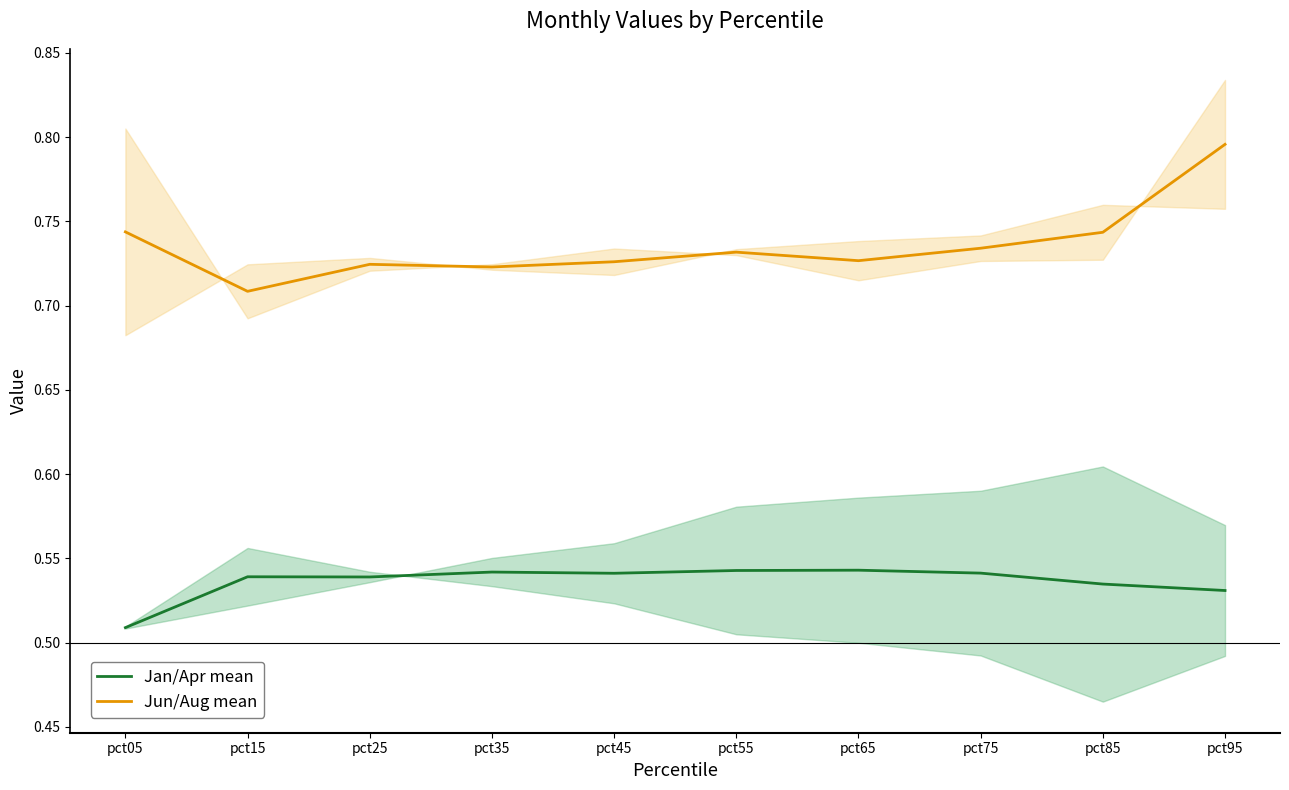

Read the Jun/Aug mean value at pct85.

0.7